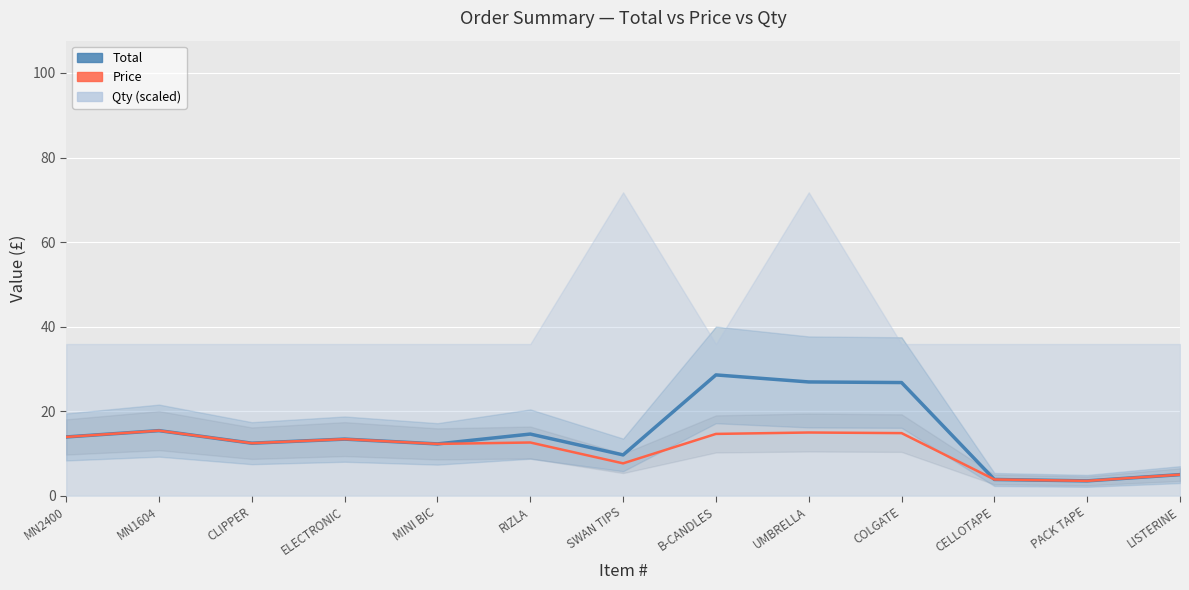

At which category is the sum across all series the highest?

B-CANDLES